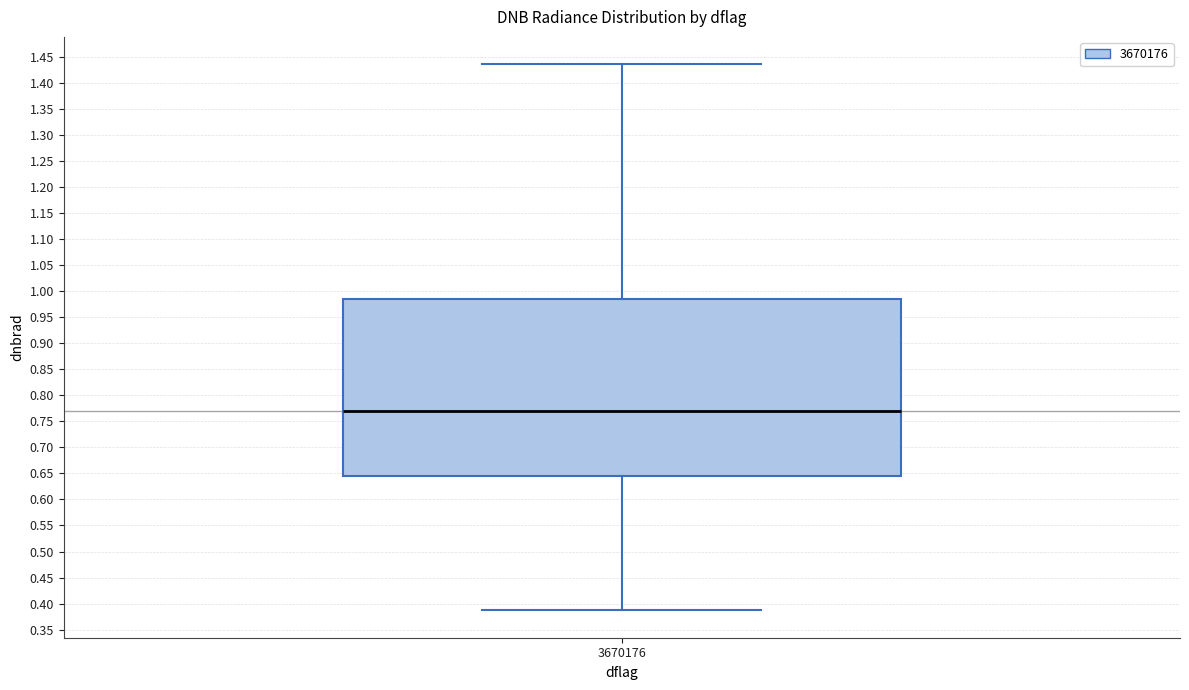

Where does the lower whisker of the box at x = 3670176 end on the y-axis? The values are not printed on the chart, so give them approximately, as read against the axis.

0.385